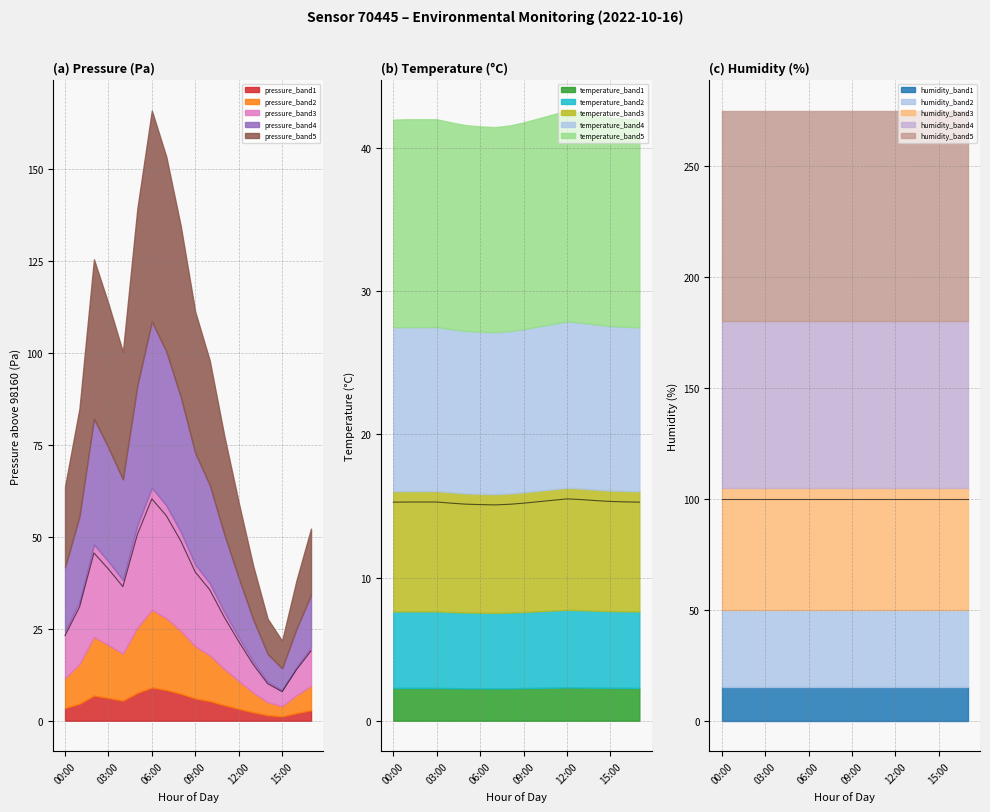

The value of temperature_line at 8 is 15.1. True or false?

True